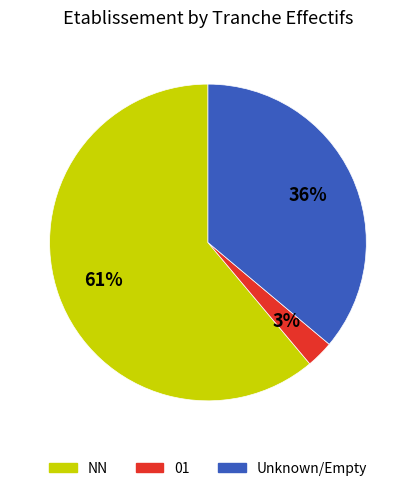

To the nearest percent, what is the average slice percentage?

33%